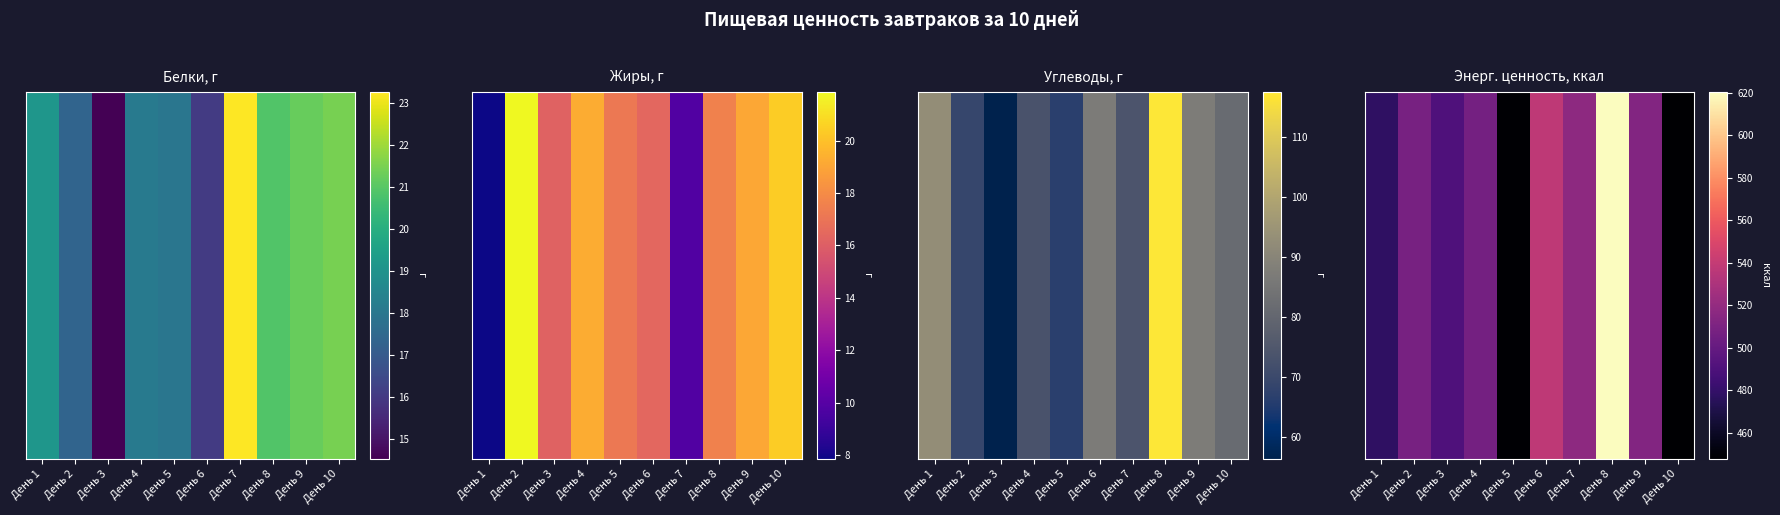

What is the smallest value displayed?

447.7